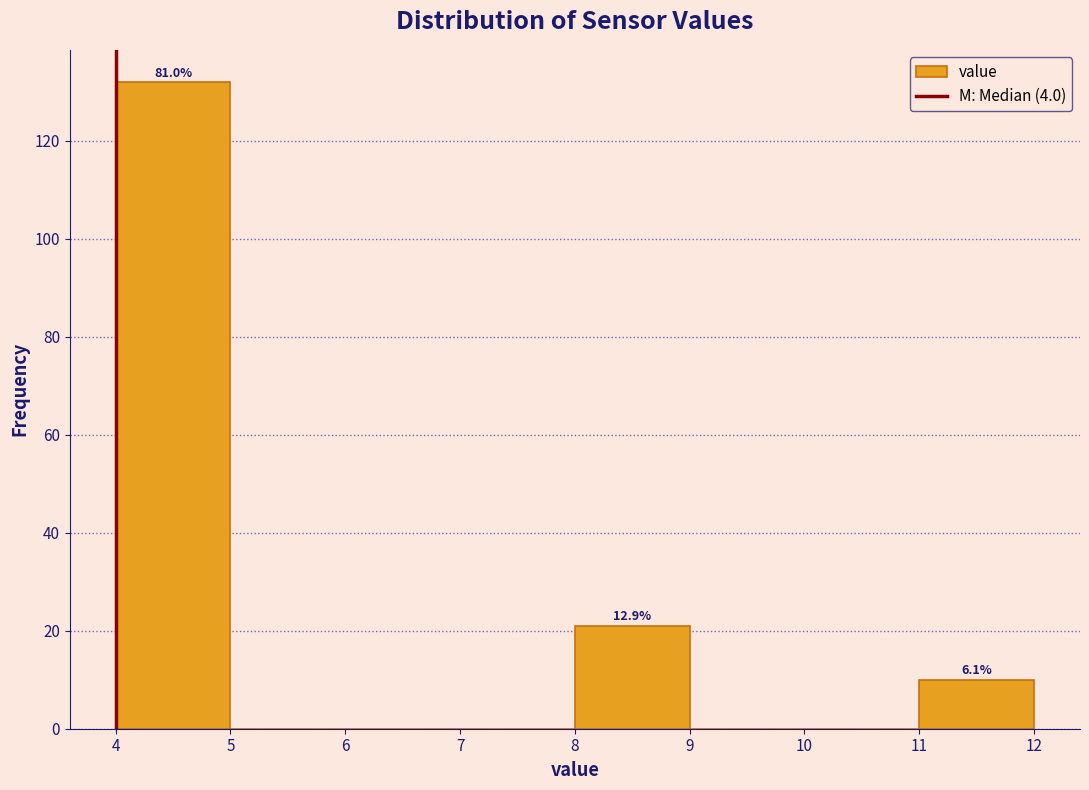

Over which range of the x-axis is the bar tallest?

4 to 5